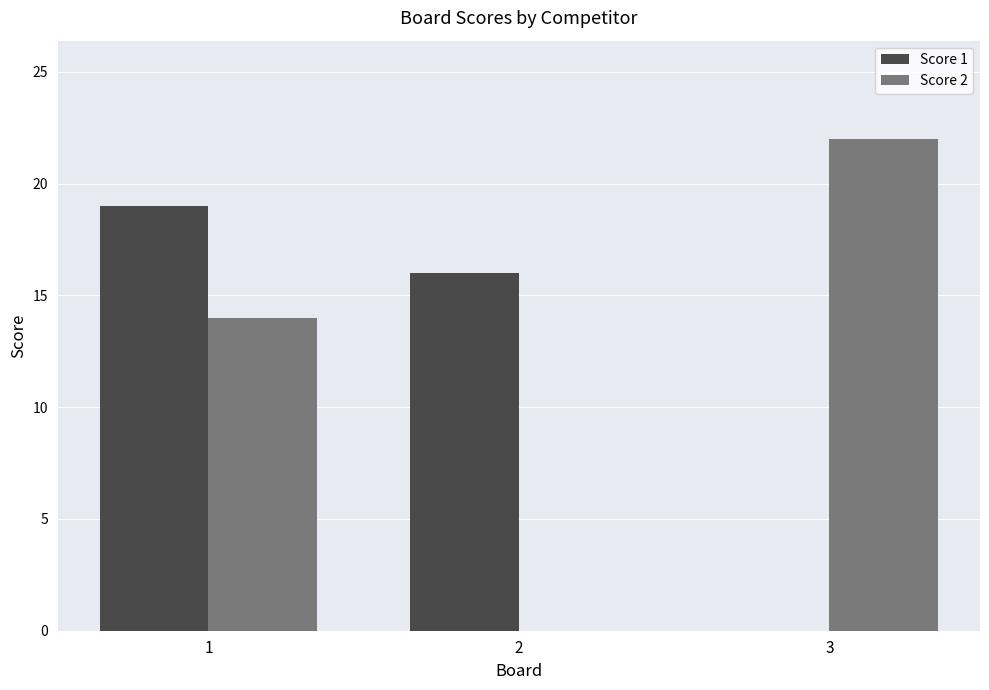

Reading left to right, transcribe all the data shown in this chart.

Score 1: 1=19	2=16	3=0
Score 2: 1=14	2=0	3=22